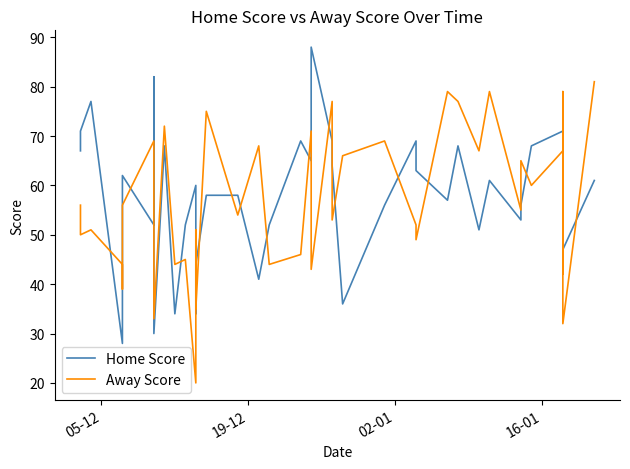

Where does the Home Score series first go above 60?

05-12